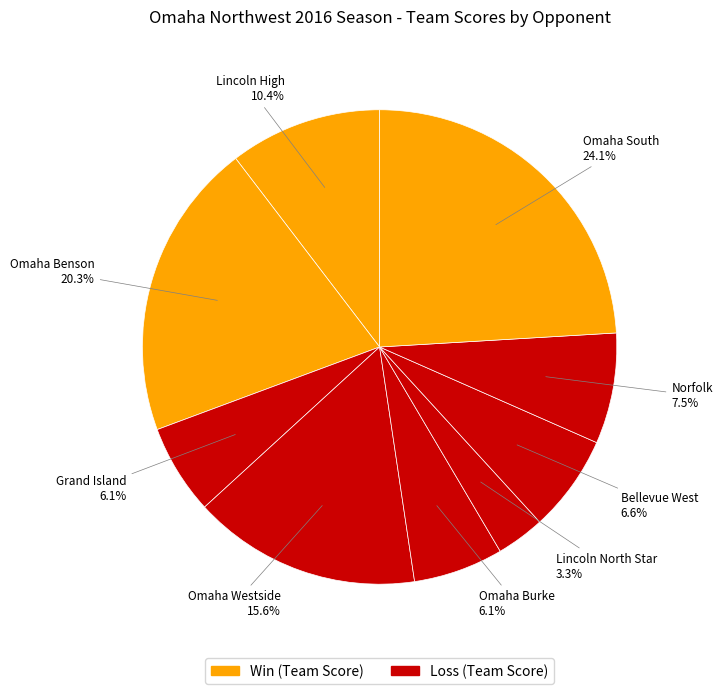

Count the number of slices in the pie.

9